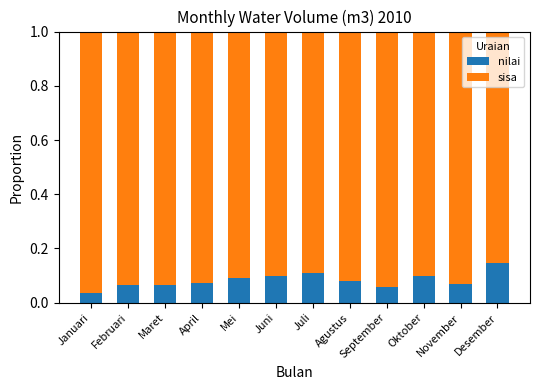

How many categories are shown in the chart?

12